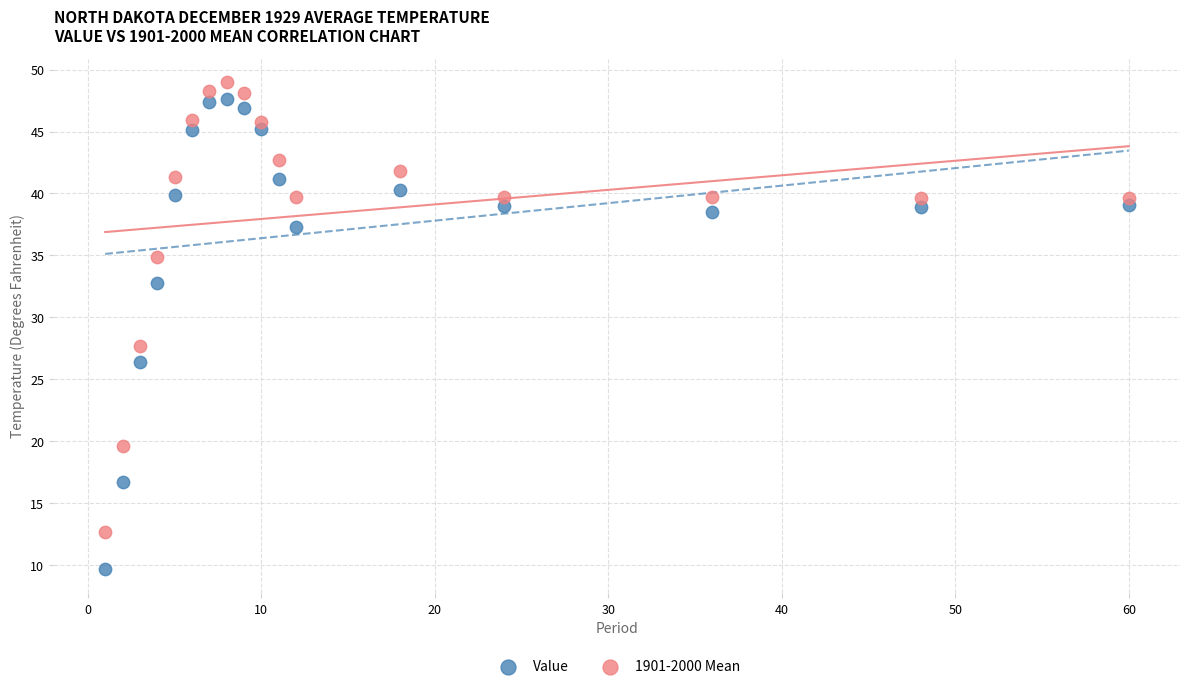

Across all data points, what is the range of X values (max minus min)?

59.0